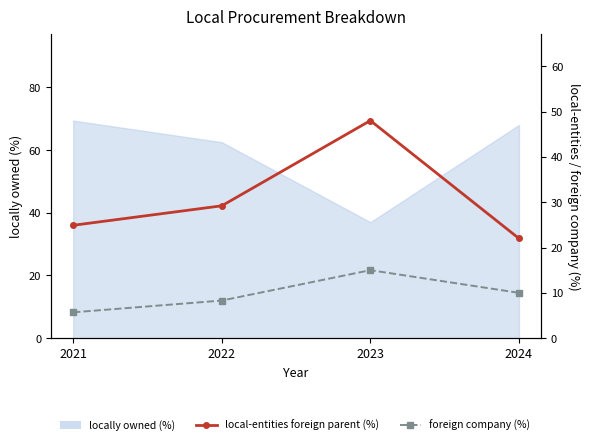

True or false: local-entities foreign parent (%) and foreign company (%) cross at least once.

False